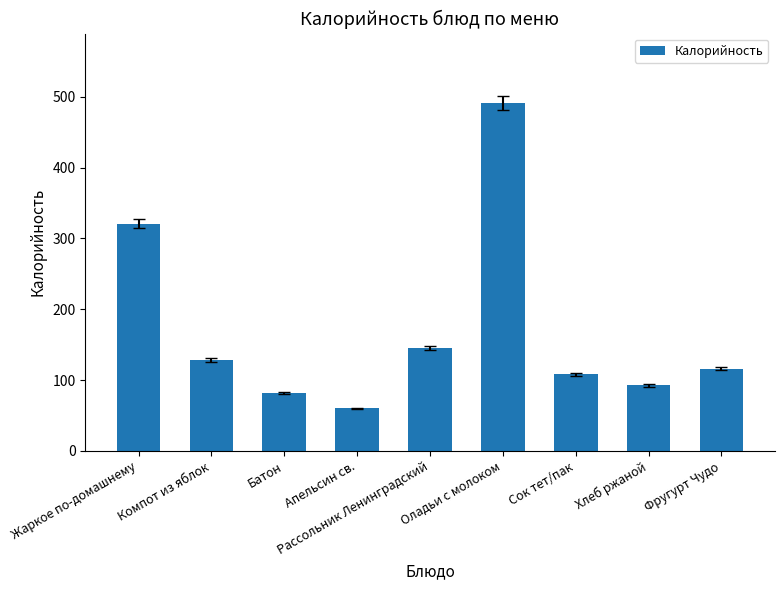

What is the label of the 8th bar from the right?

Компот из яблок